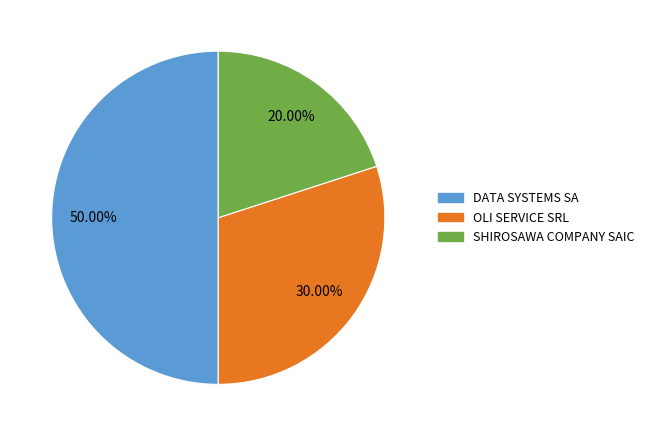

What is the ratio of the value at OLI SERVICE SRL to the value at SHIROSAWA COMPANY SAIC?

1.5